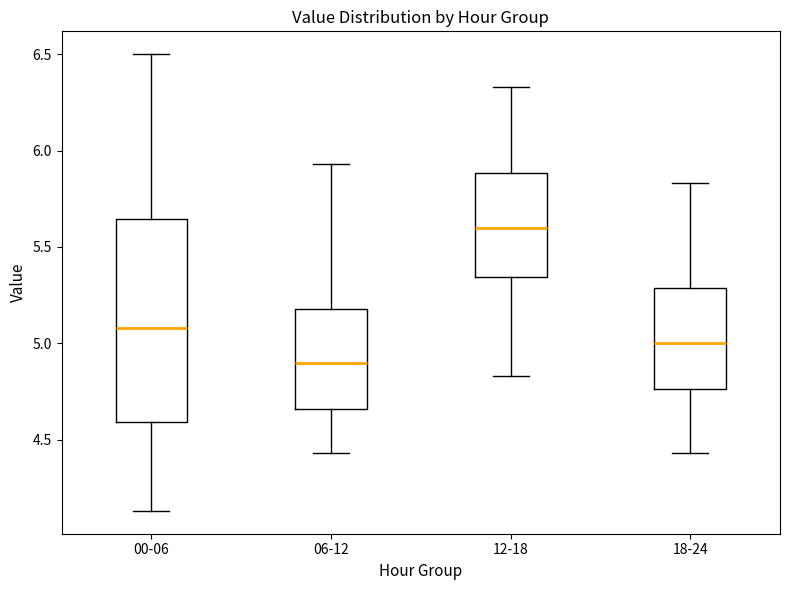

Comparing the boxes themselves (not the whiskers), which one is the tallest?

00-06